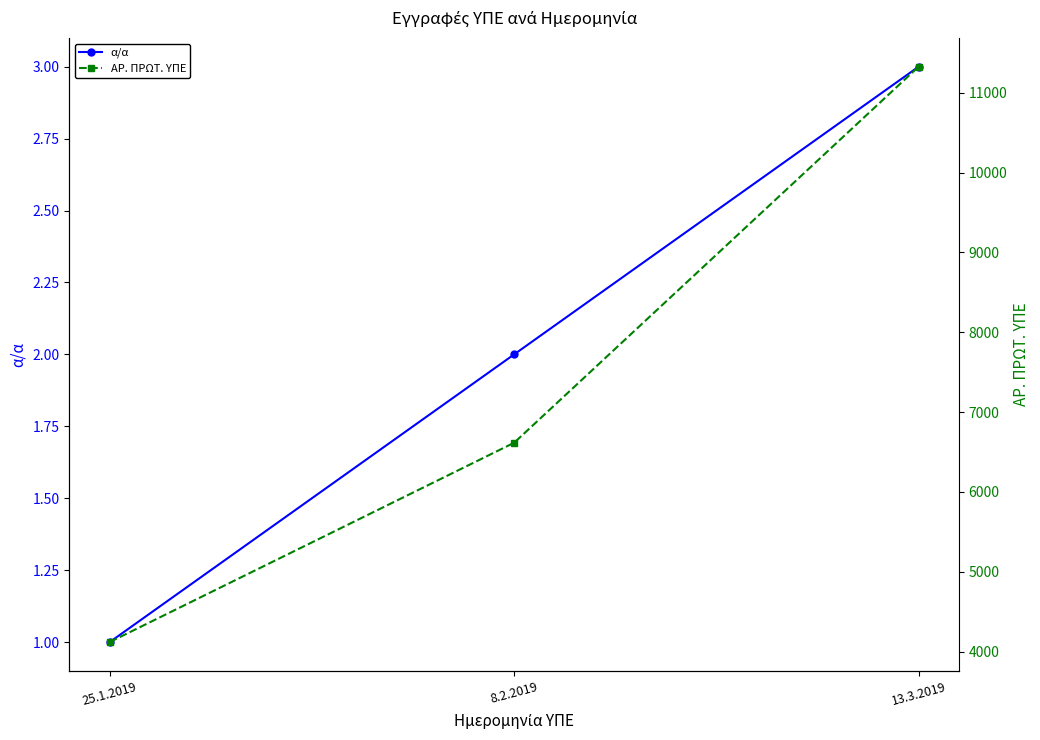

Rank the categories by ΑΡ. ΠΡΩΤ. ΥΠΕ value from lowest to highest.

25.1.2019, 8.2.2019, 13.3.2019